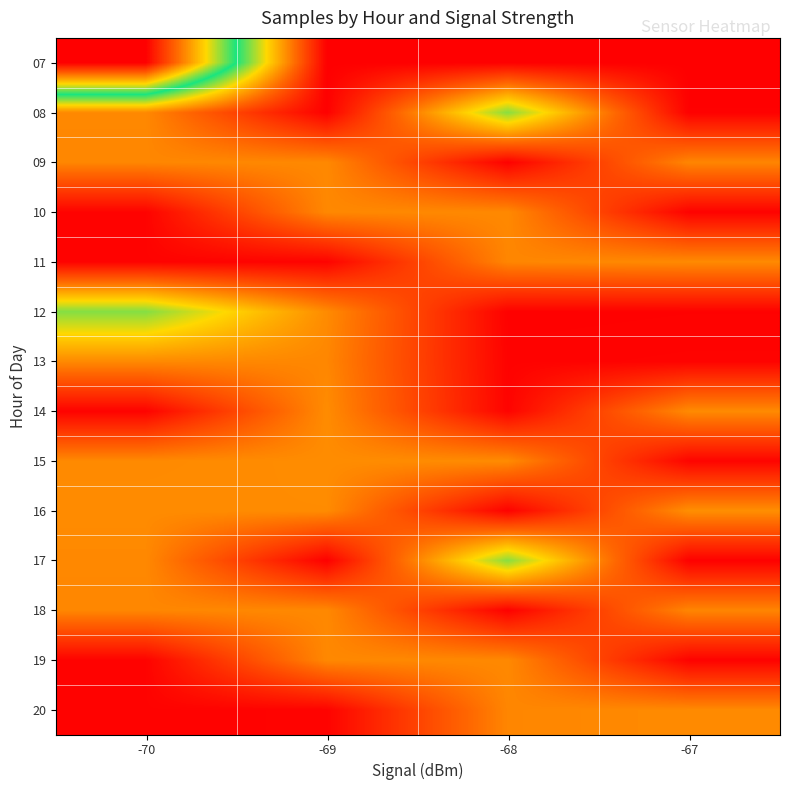

What is the greatest value displayed?

6278472